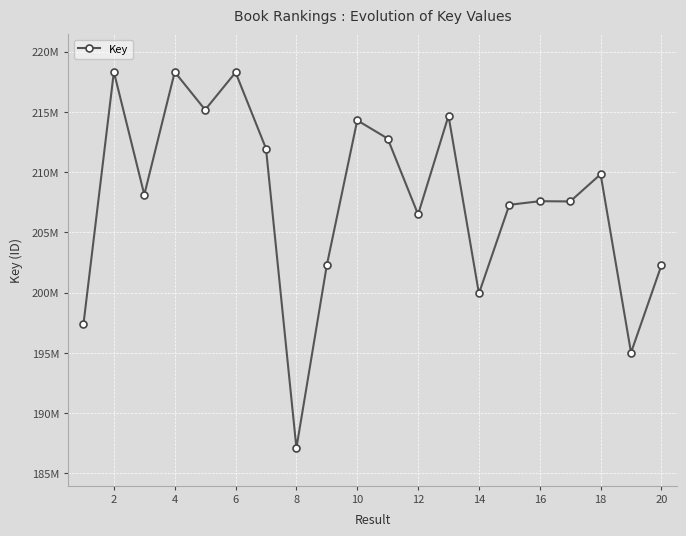

Does the chart display data point markers on the line(s)?

Yes